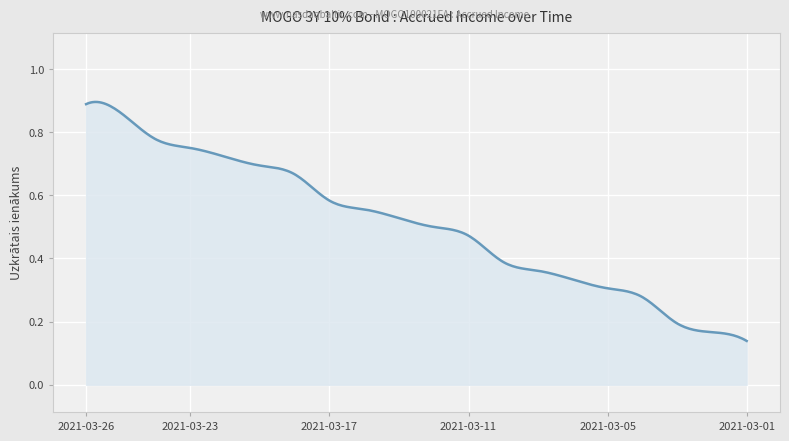

Does the chart display data point markers on the line(s)?

No